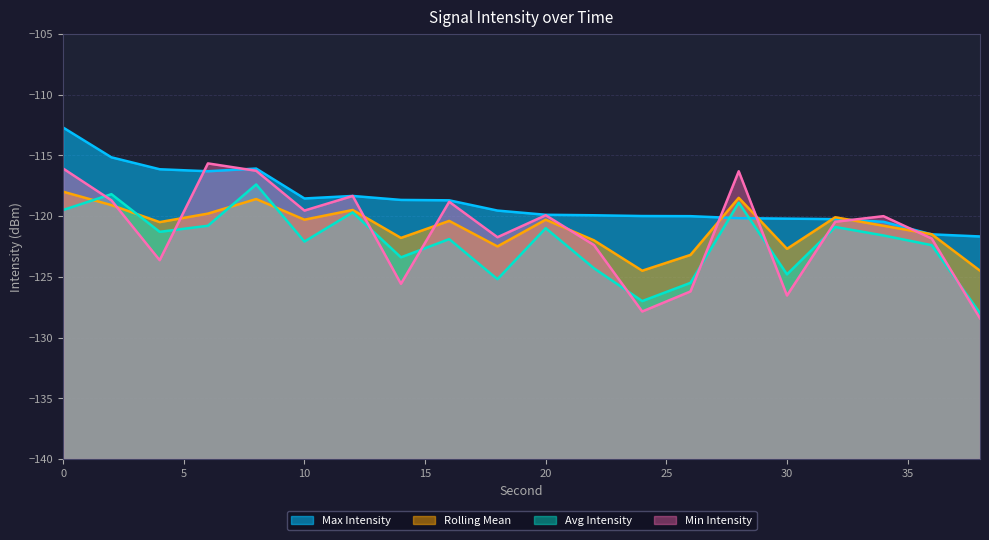

Does the chart display data point markers on the line(s)?

No